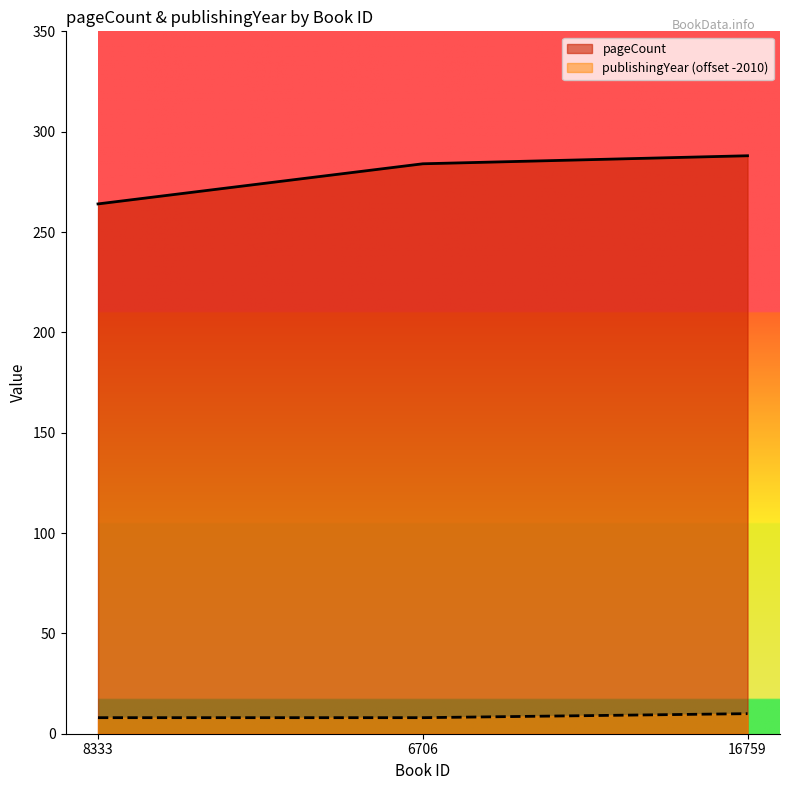

Reading left to right, list all the values displayed in this chart.

pageCount: 264	284	288
publishingYear: 8	8	10